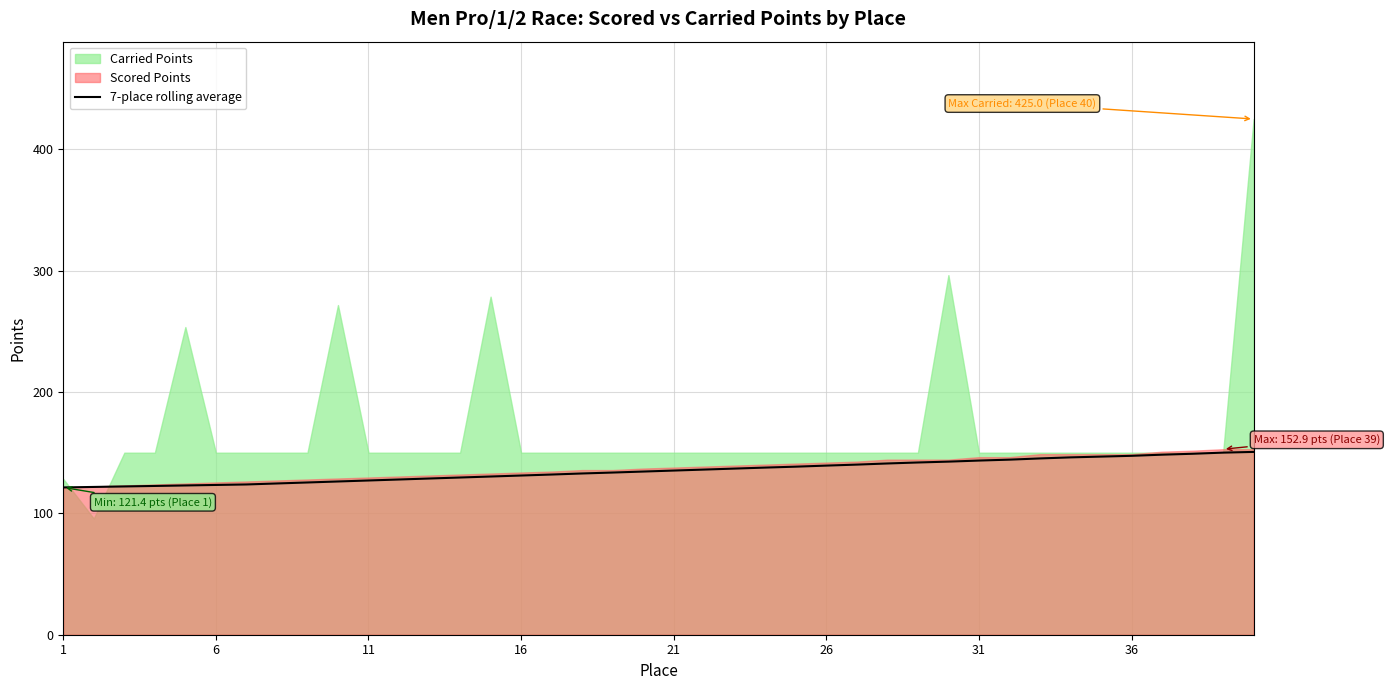

Which label corresponds to the smallest value in the chart?

1